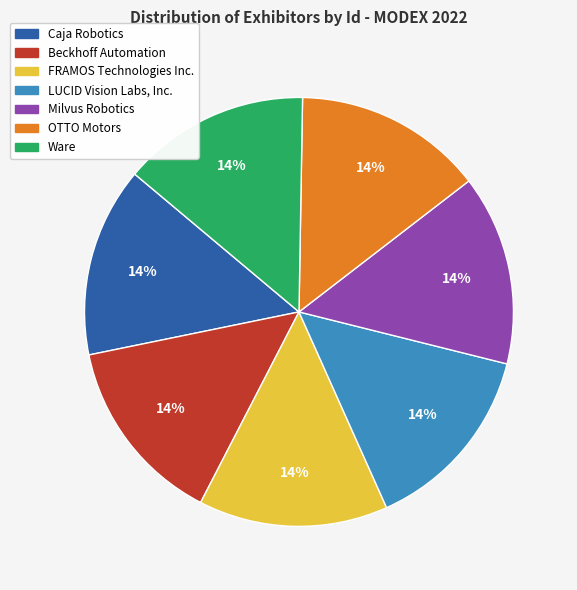

Approximately how many times larger is the value at FRAMOS Technologies Inc. compared to Beckhoff Automation?

1.0